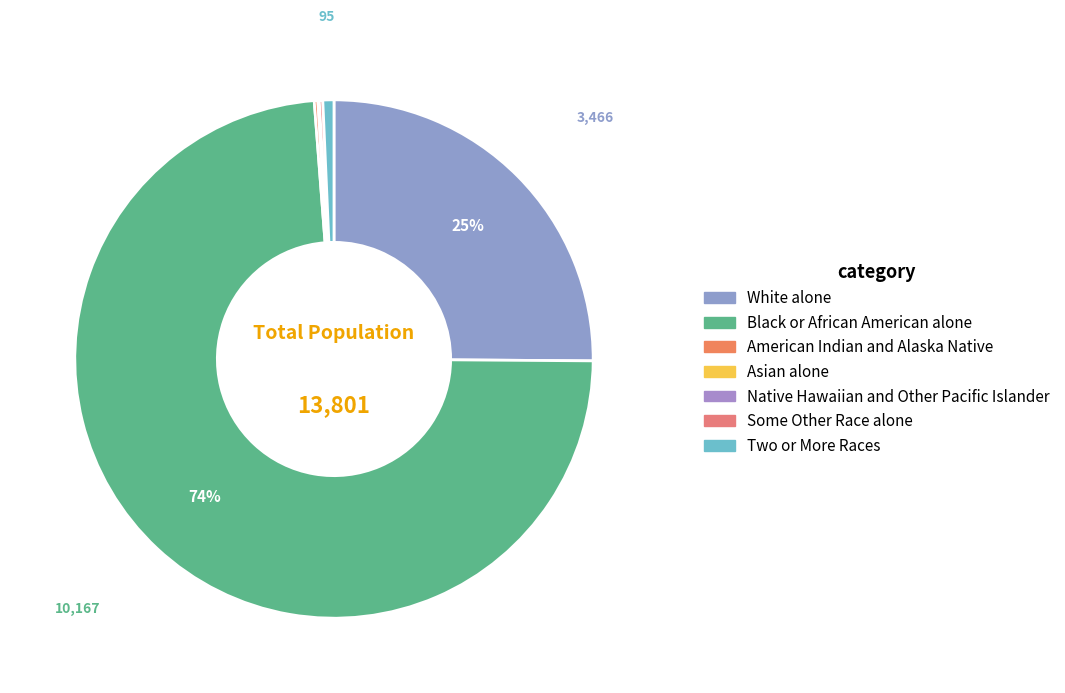

Rank the categories by value from highest to lowest.

Black or African American alone, White alone, Two or More Races, American Indian and Alaska Native, Some Other Race alone, Asian alone, Native Hawaiian and Other Pacific Islander